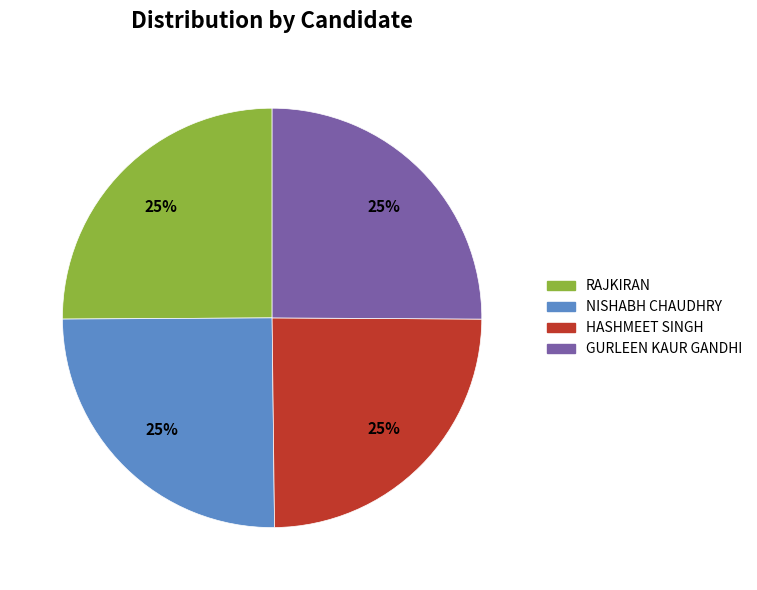

To the nearest percent, what portion does NISHABH CHAUDHRY represent?

25%